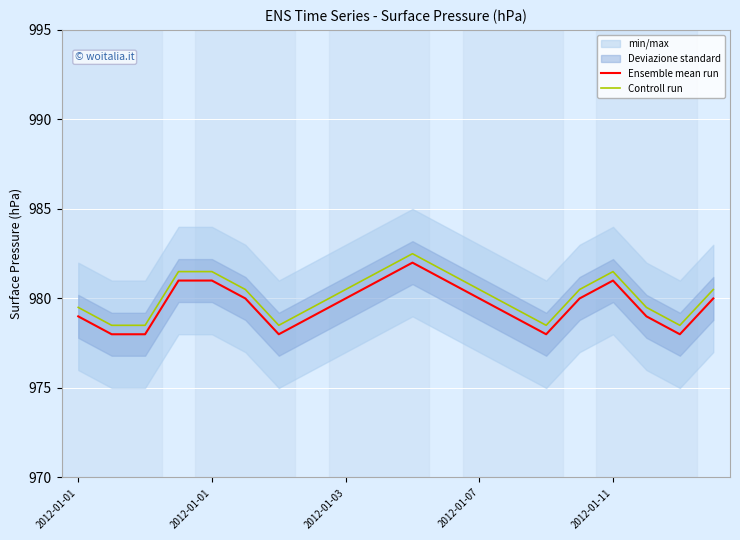

What is the difference between the Ensemble mean run values at 2012-01-03 and 5?

2.0